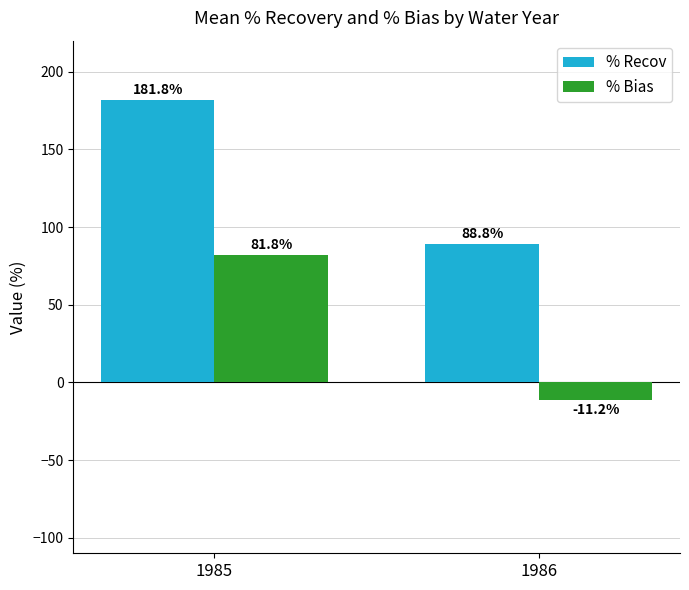

What is the spread (max minus min) of values at 1985?

100.0